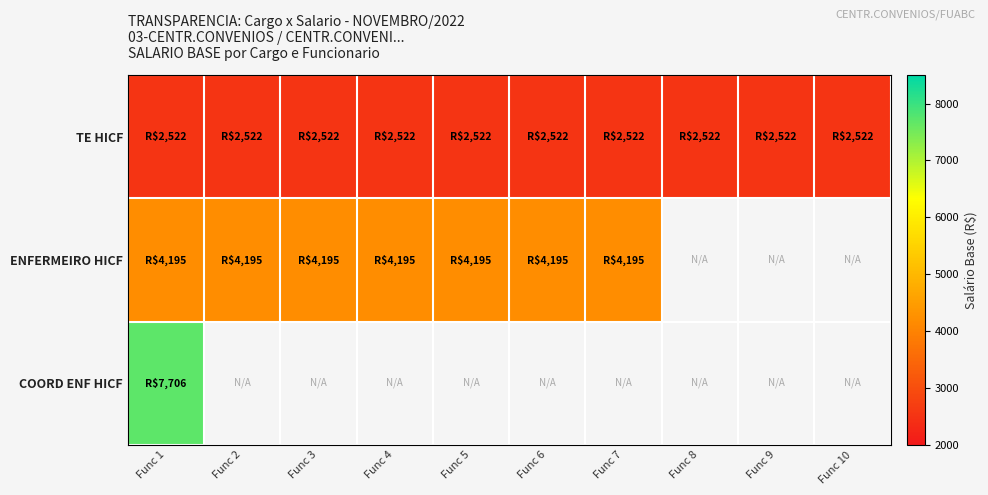

Rank the series by their maximum value, from lowest to highest.

TE HICF, ENFERMEIRO HICF, COORD ENF HICF